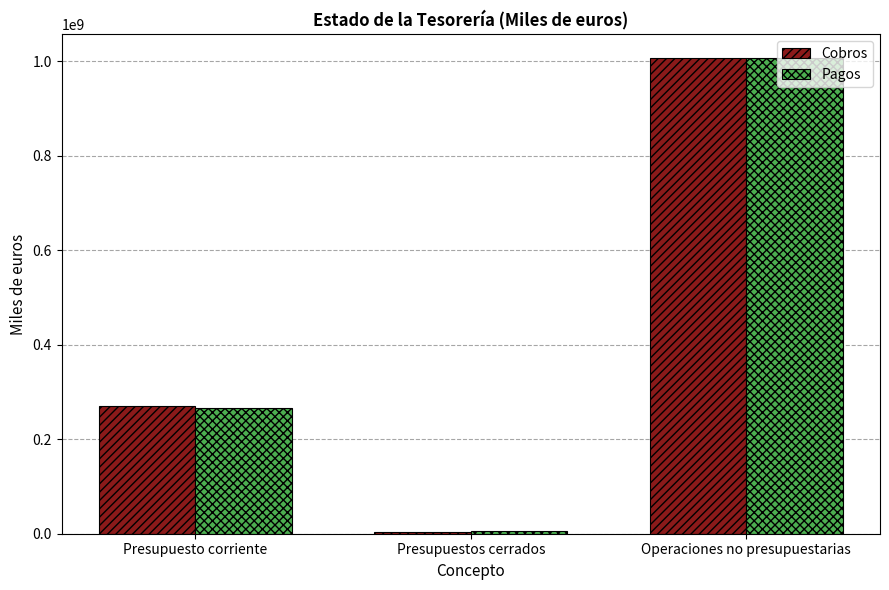

Which series has the widest spread of values?

Cobros